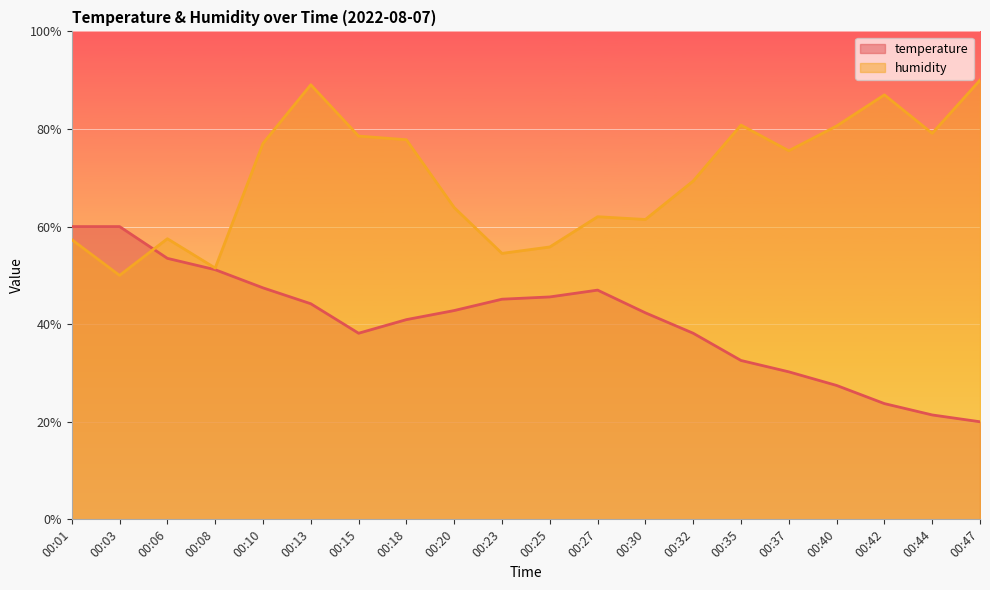

The temperature series shows 20.0 at 00:47. True or false?

True